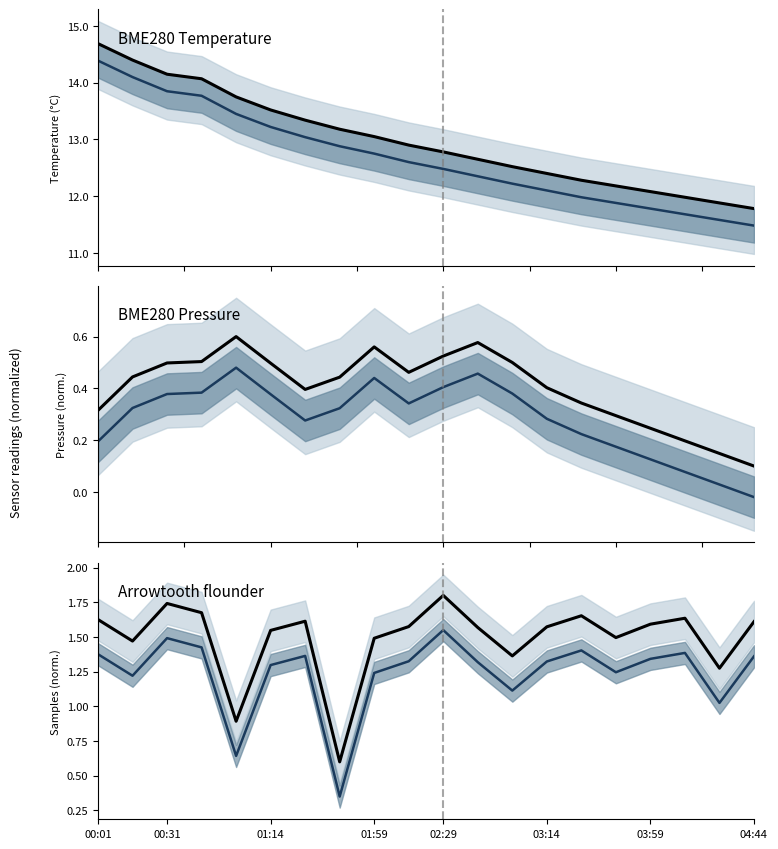

How many values in the BME280_temperature_low series exceed 12?

14